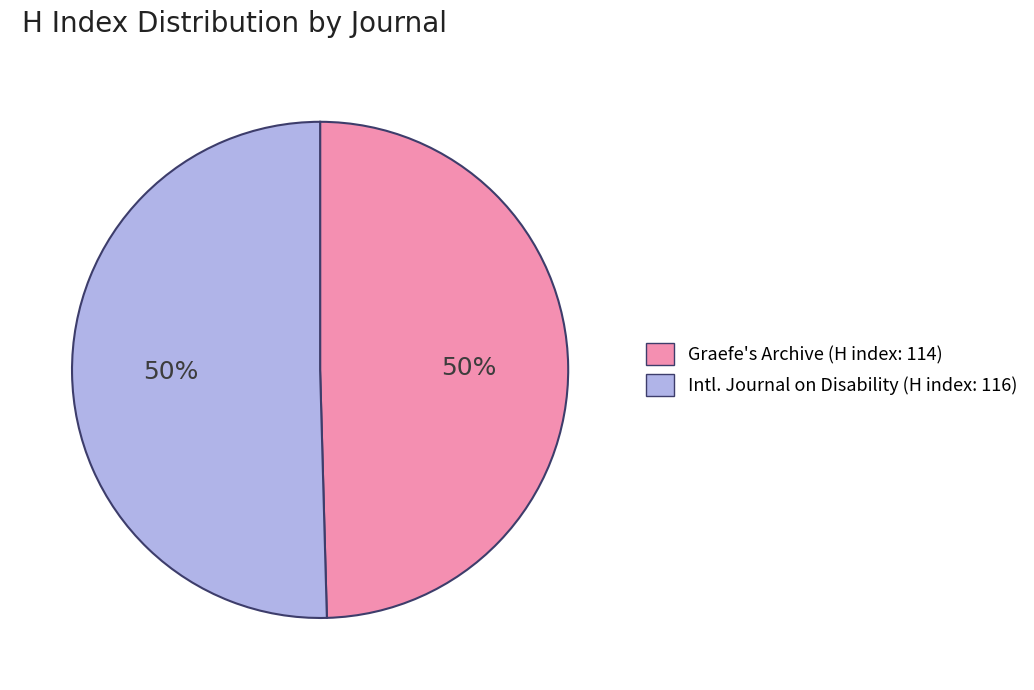

The Graefe's Archive (H index: 114) slice represents 56% of the pie. True or false?

False